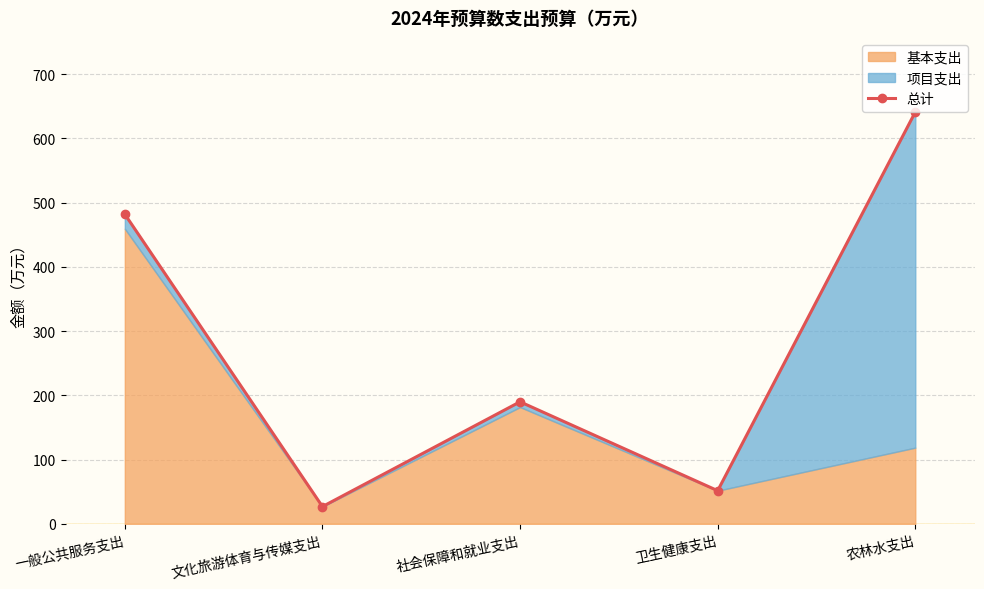

What is the change in value from 社会保障和就业支出 to 农林水支出?

+451.1